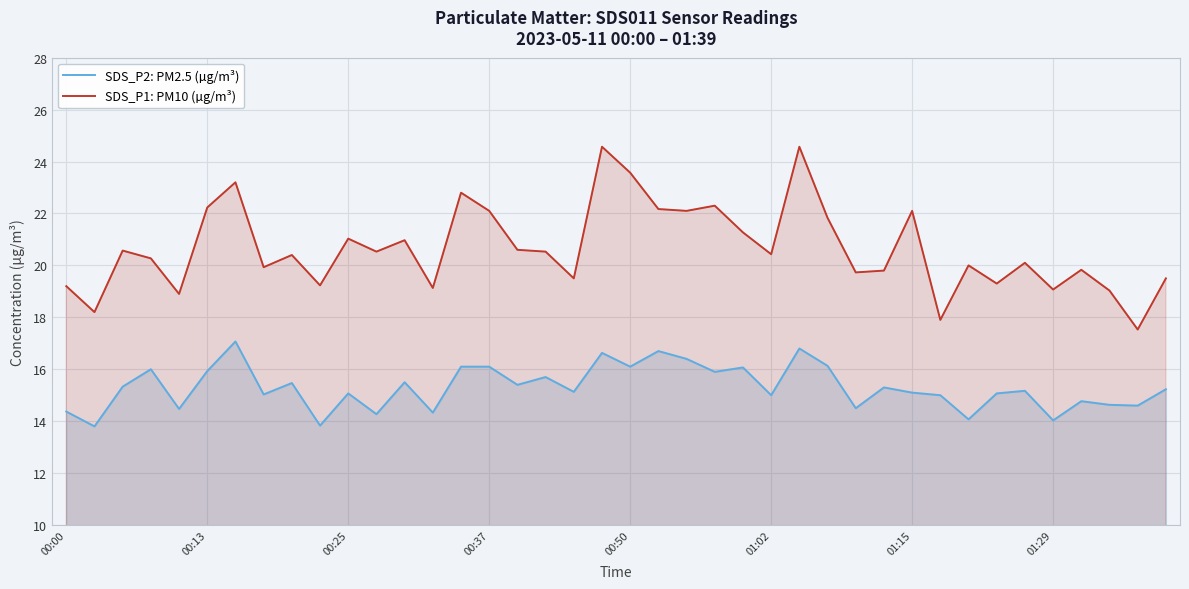

List the series in order of their overall mean, lowest first.

SDS_P2: PM2.5 (µg/m³), SDS_P1: PM10 (µg/m³)